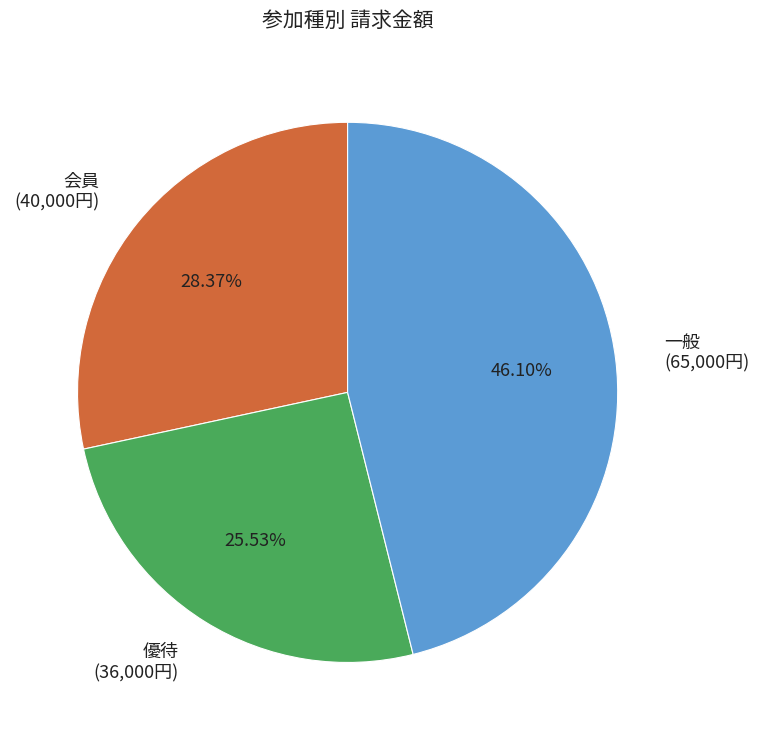

Rank the categories by value from highest to lowest.

一般 (65,000円), 会員 (40,000円), 優待 (36,000円)